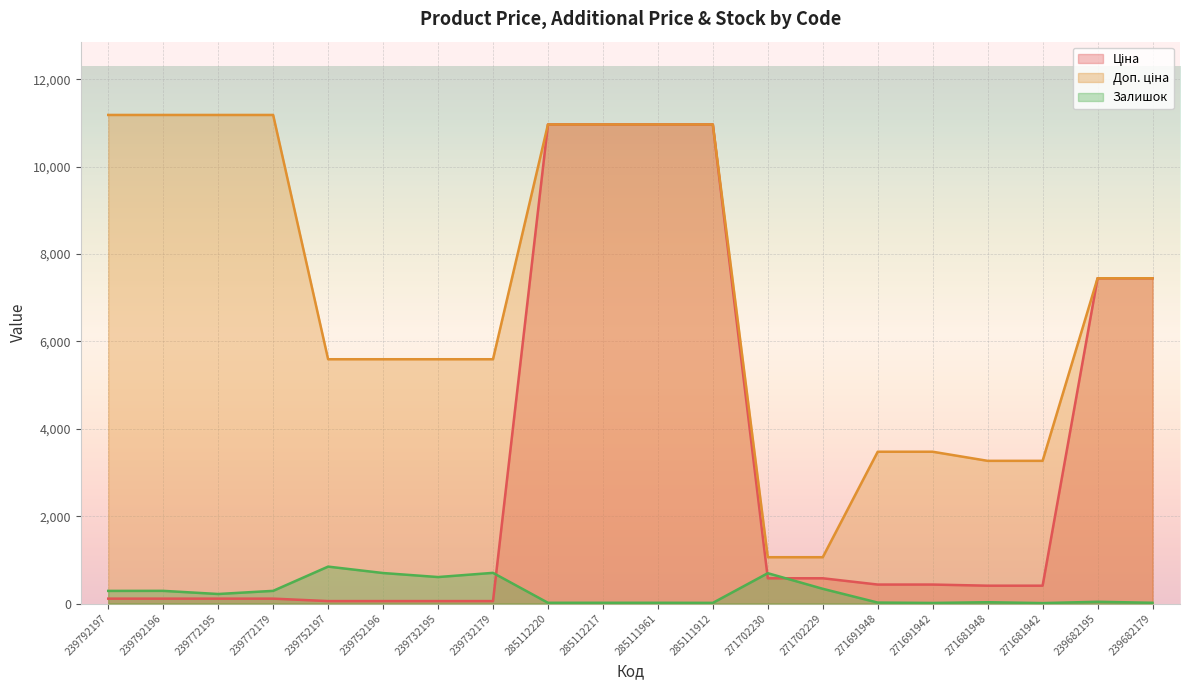

Rank the categories by Доп. ціна value from lowest to highest.

271702230, 271702229, 271681948, 271681942, 271691948, 271691942, 239752197, 239752196, 239732195, 239732179, 239682195, 239682179, 285112220, 285112217, 285111961, 285111912, 239792197, 239792196, 239772195, 239772179